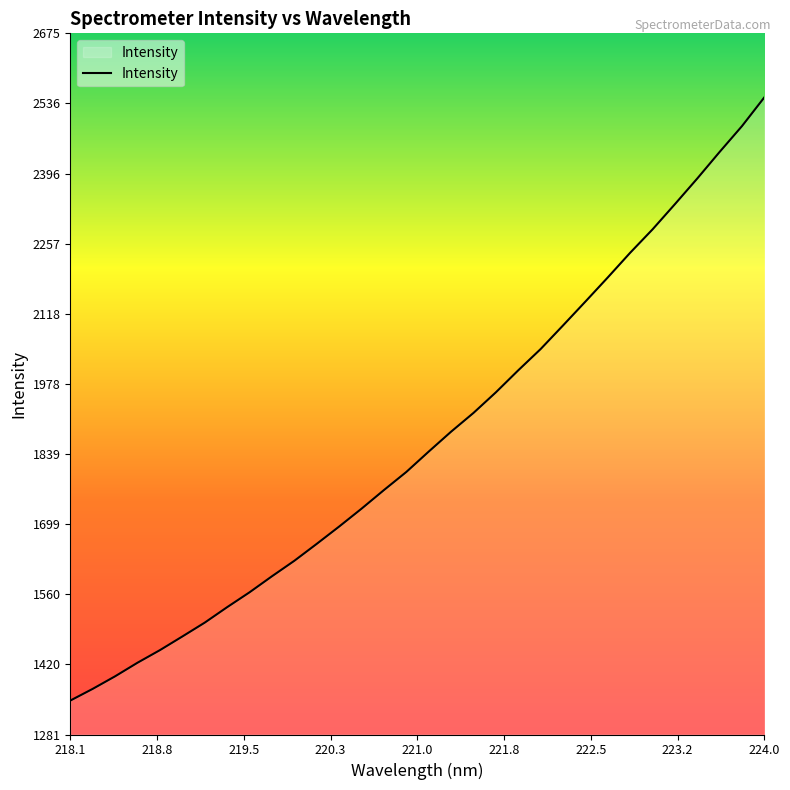

What is the average value?

1867.8